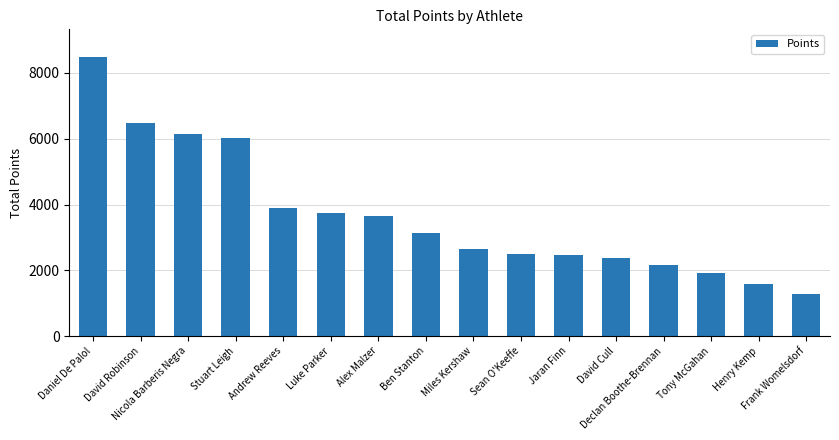

What is the maximum value shown in the chart?

8479.1